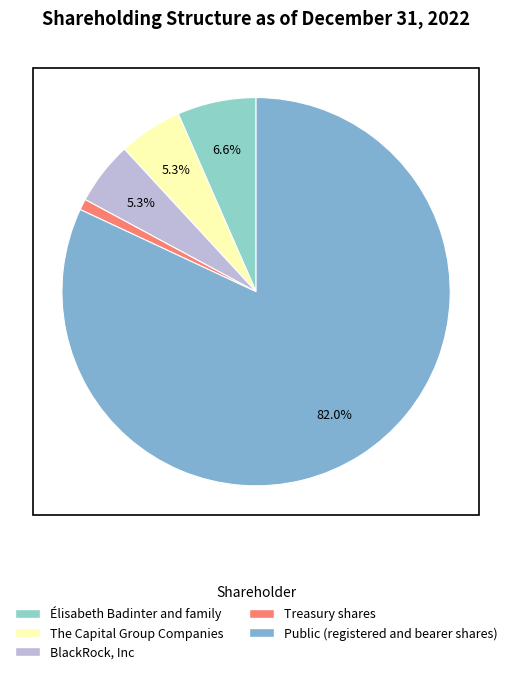

Rank the categories by value from lowest to highest.

Treasury shares, BlackRock, Inc, The Capital Group Companies, Élisabeth Badinter and family, Public (registered and bearer shares)